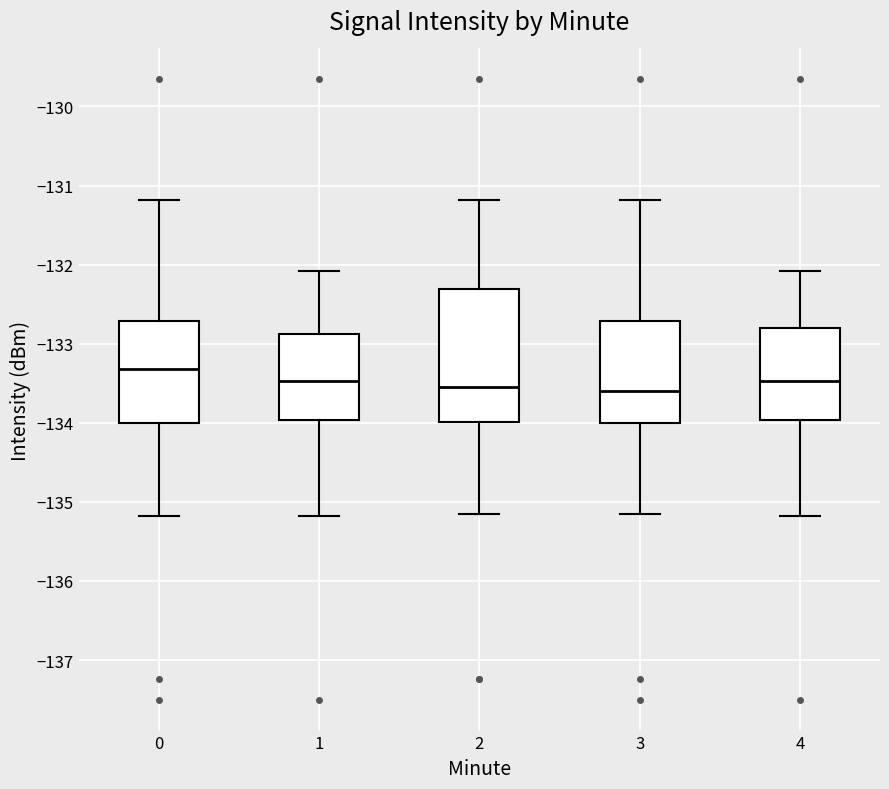

Reading left to right, read every box against the y-axis: the position of its median line, the range the box covers, and the ends of its whiskers. The values are not printed on the chart, so give them approximately, as read against the axis.

0: median -133.3, box -134.0 to -132.7, whiskers -135.2 to -131.2
1: median -133.5, box -134.0 to -132.9, whiskers -135.2 to -132.1
2: median -133.5, box -134.0 to -132.3, whiskers -135.2 to -131.2
3: median -133.6, box -134.0 to -132.7, whiskers -135.2 to -131.2
4: median -133.5, box -134.0 to -132.8, whiskers -135.2 to -132.1